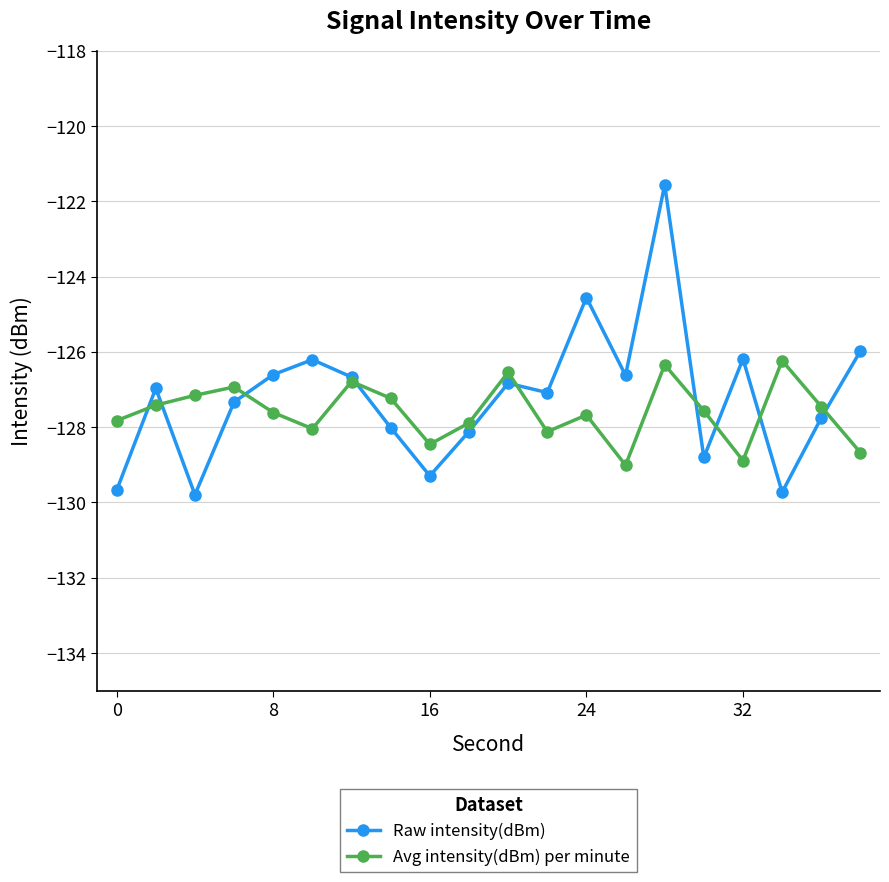

True or false: Raw intensity(dBm) has more than 1 points higher than both neighbors.

True